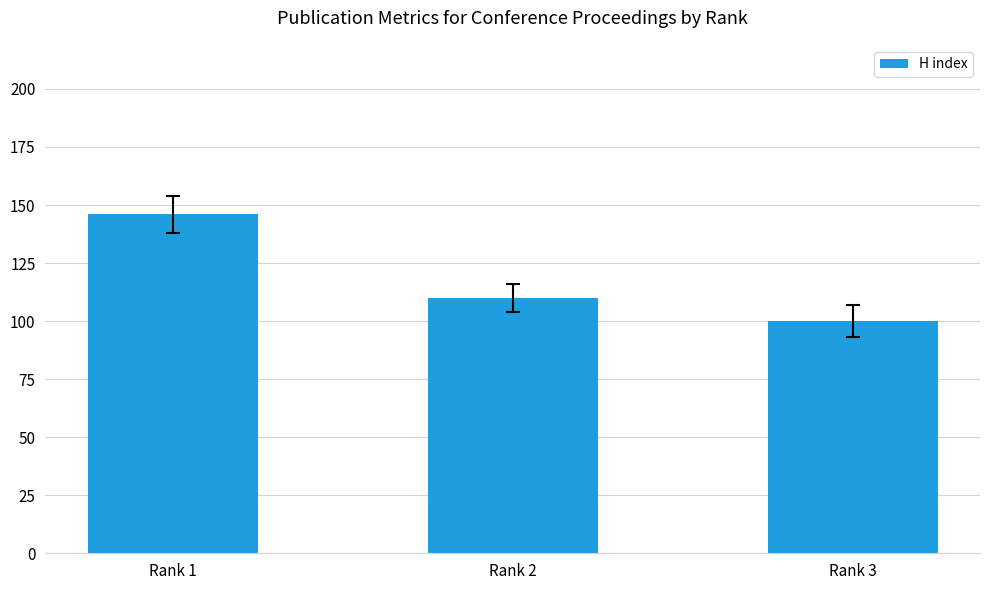

At which category does the chart reach its peak across all series?

Rank 1